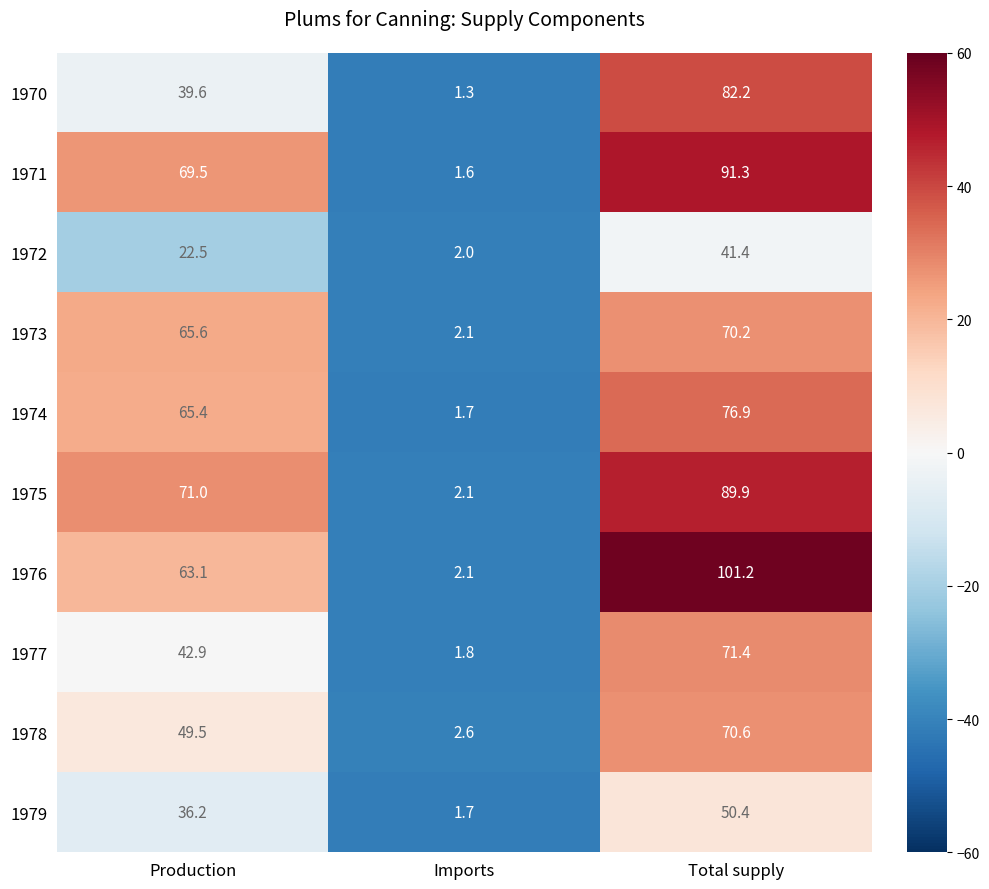

What is the total value across all series at Production?

525.3